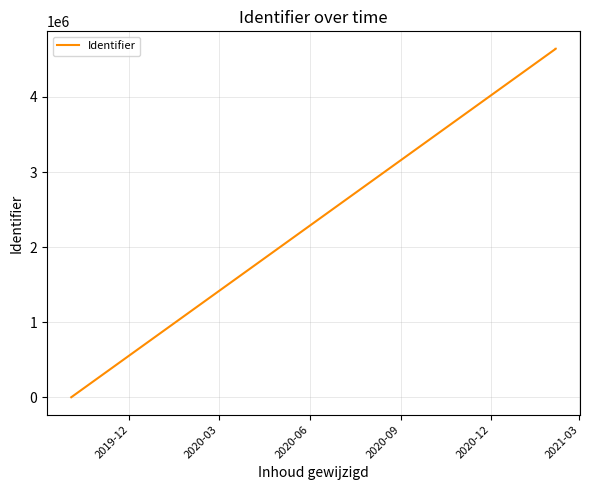

What is the difference between the maximum and minimum values?

4642090